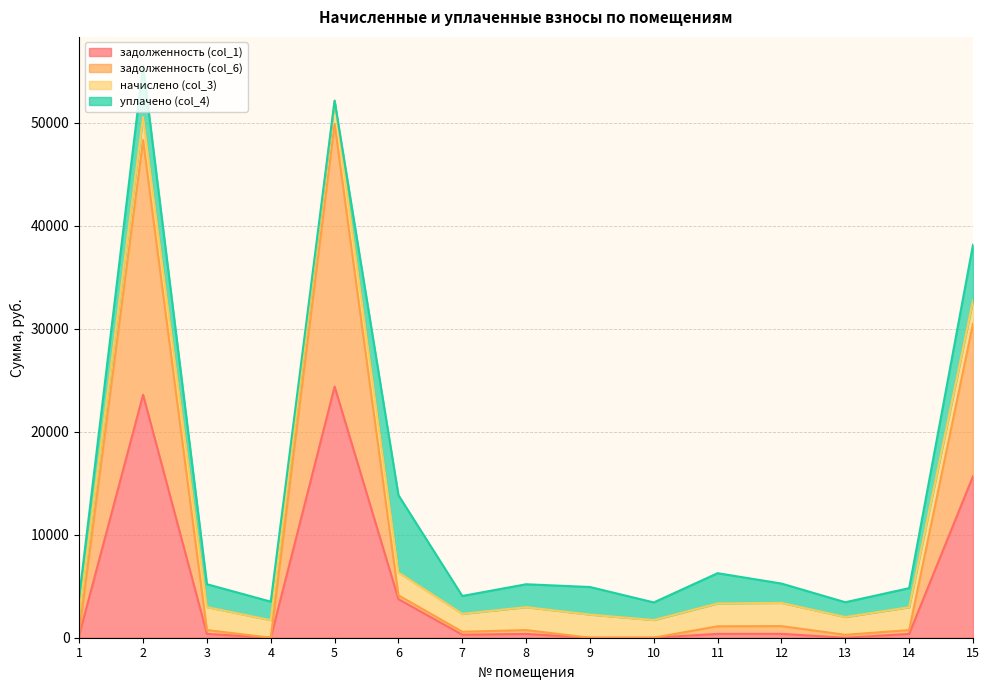

What is the approximate value of задолженность (col_1) at 14?

370.3